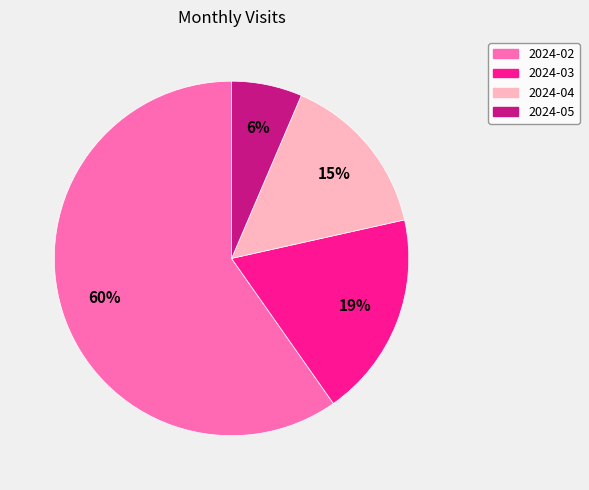

To the nearest percent, what percentage of the pie is 2024-05?

6%